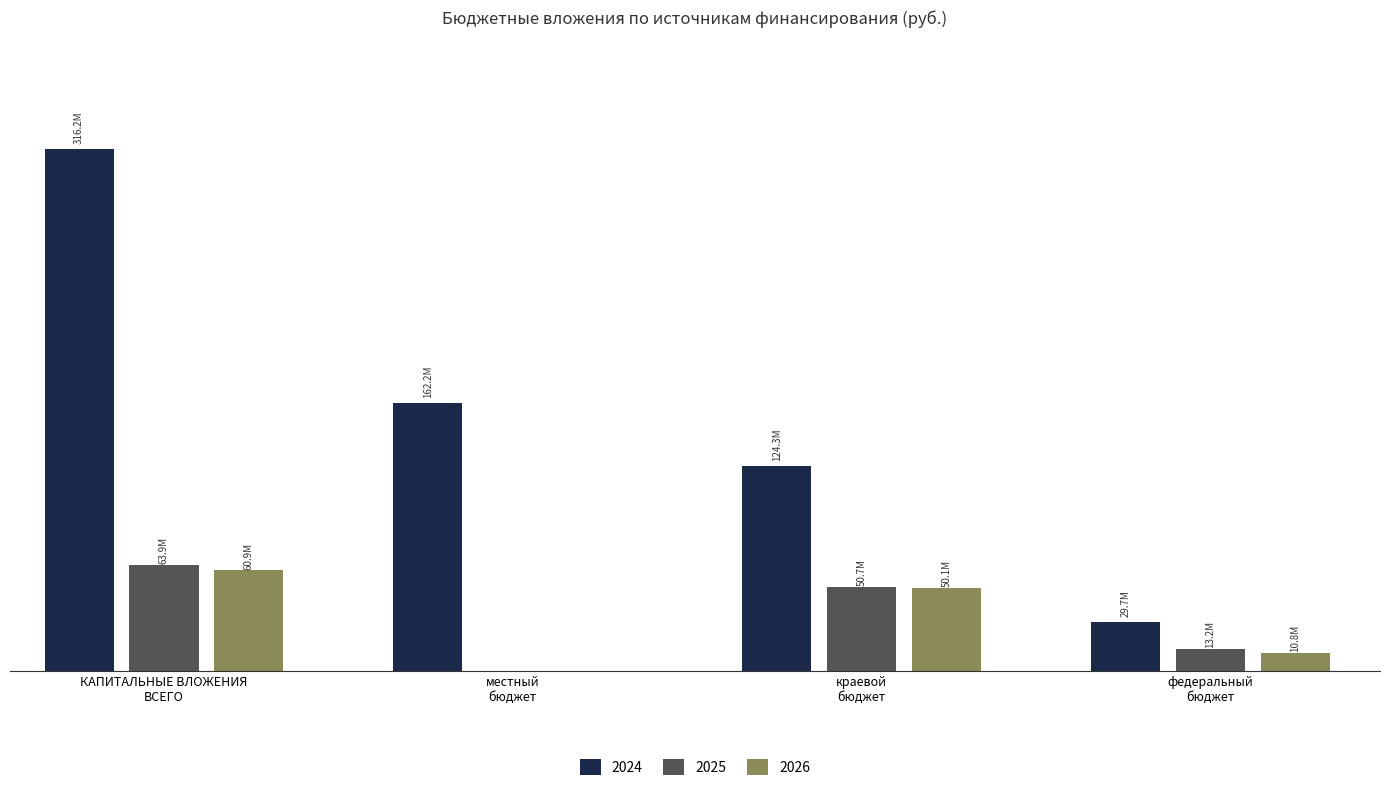

Does the chart contain stacked bars?

No